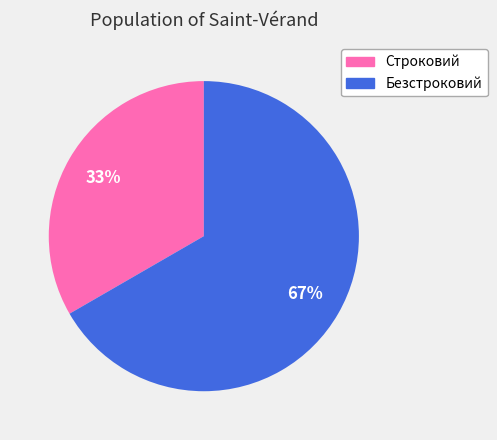

How many slices are in this pie chart?

2